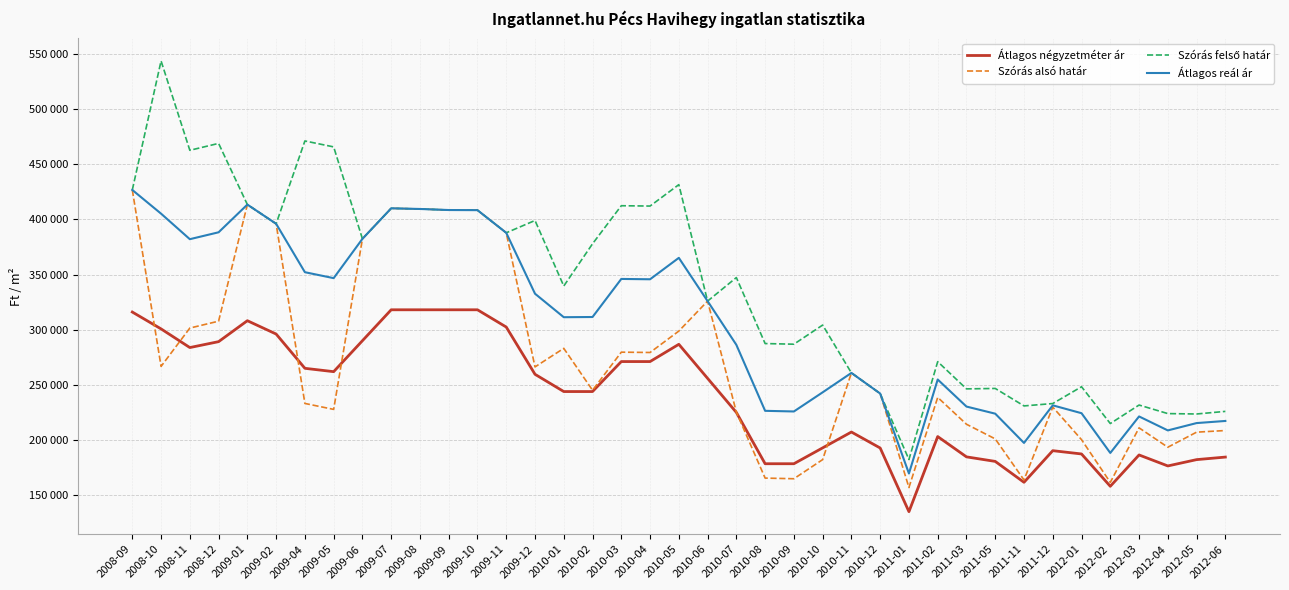

Does the chart have visible grid lines?

Yes